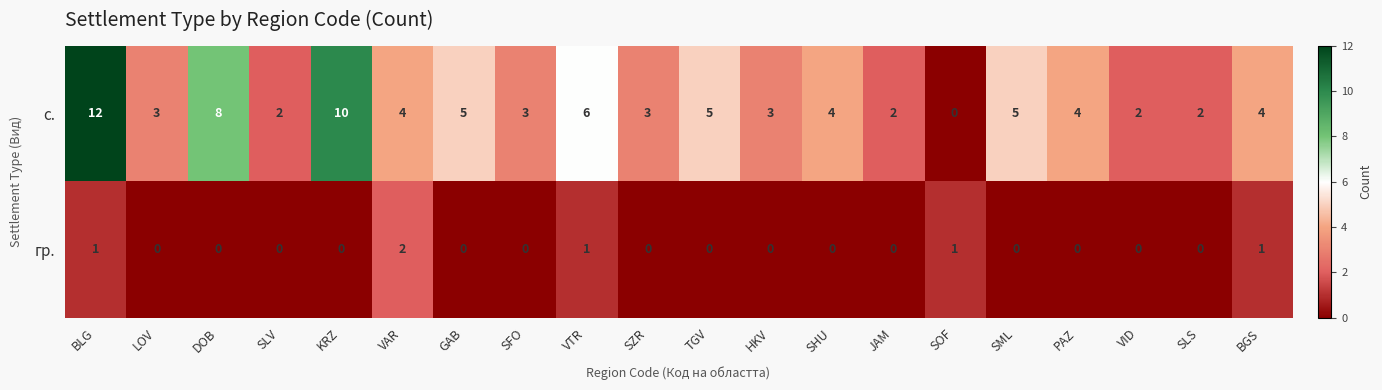

At which category is the sum across all series the highest?

BLG